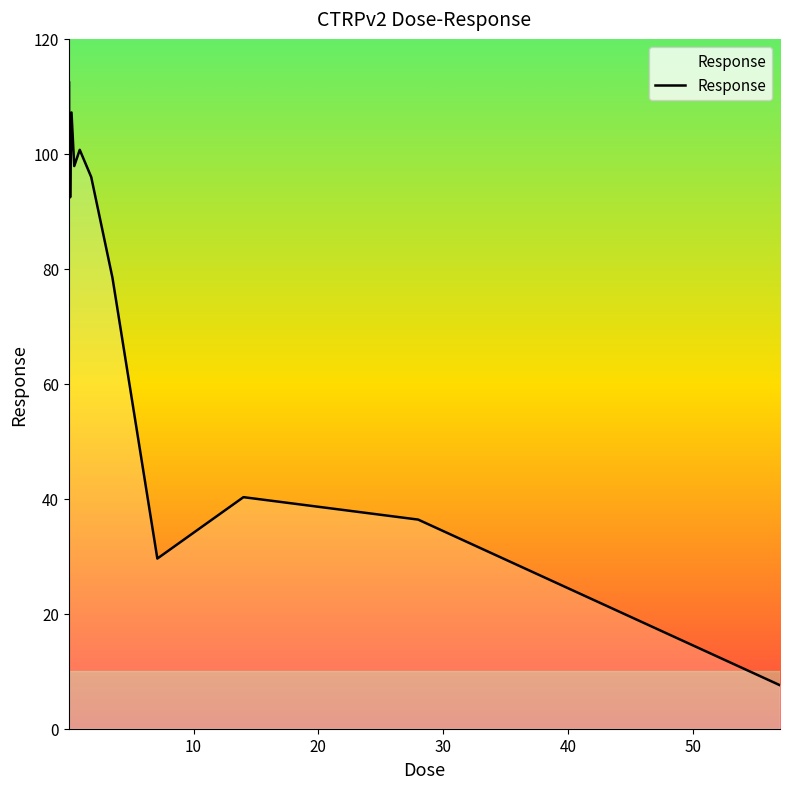

What is the difference between the maximum and minimum values?

105.0